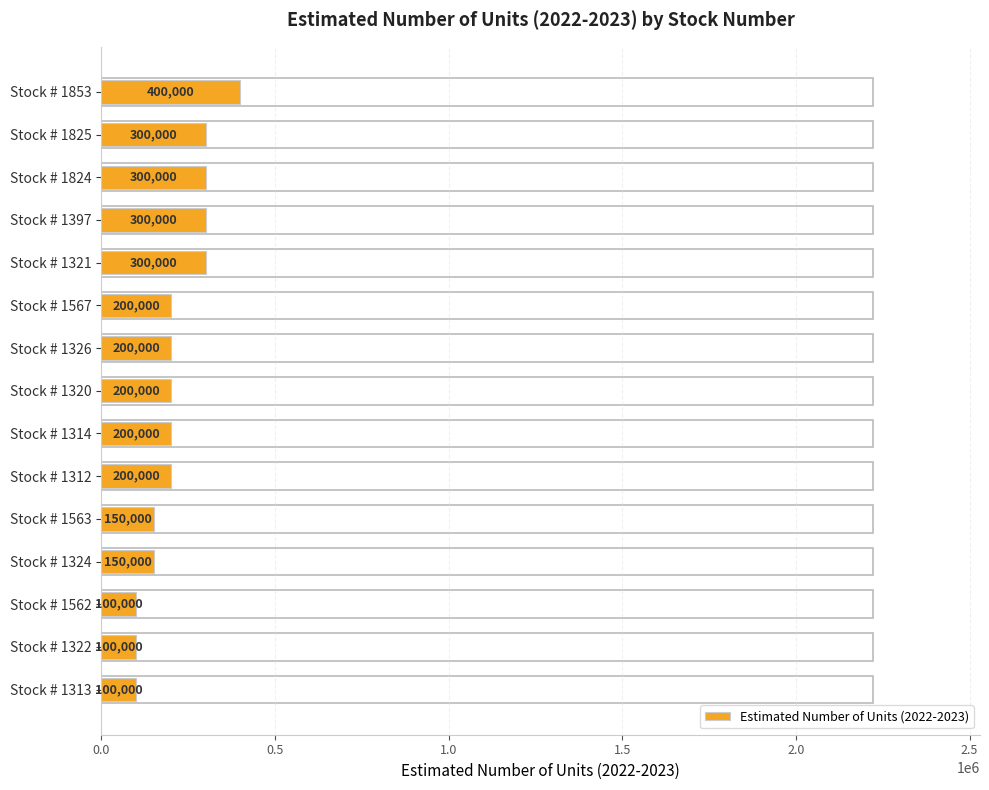

What value does the data have at Stock # 1562?

100000